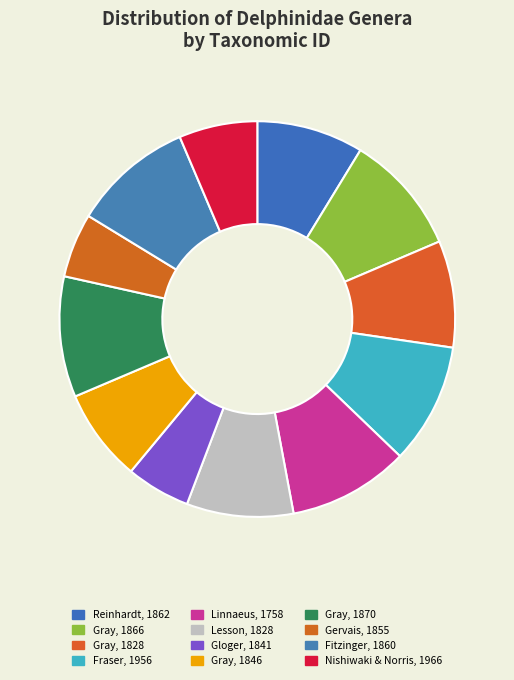

What is the smallest slice in the pie chart?

Gloger, 1841